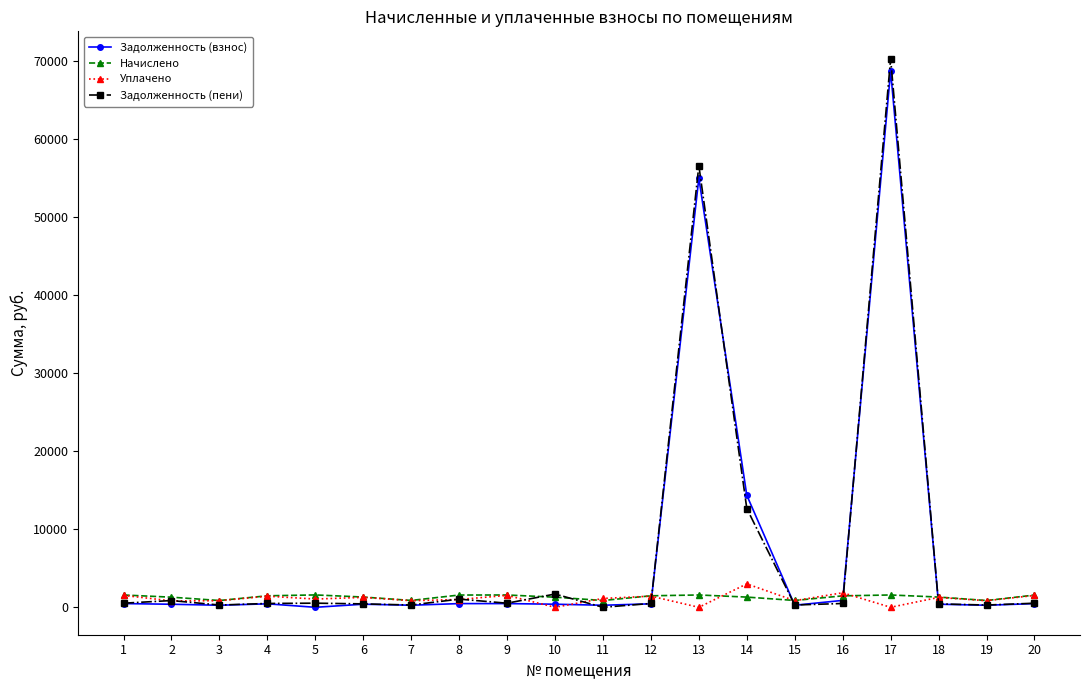

What is the greatest value displayed?

70275.6